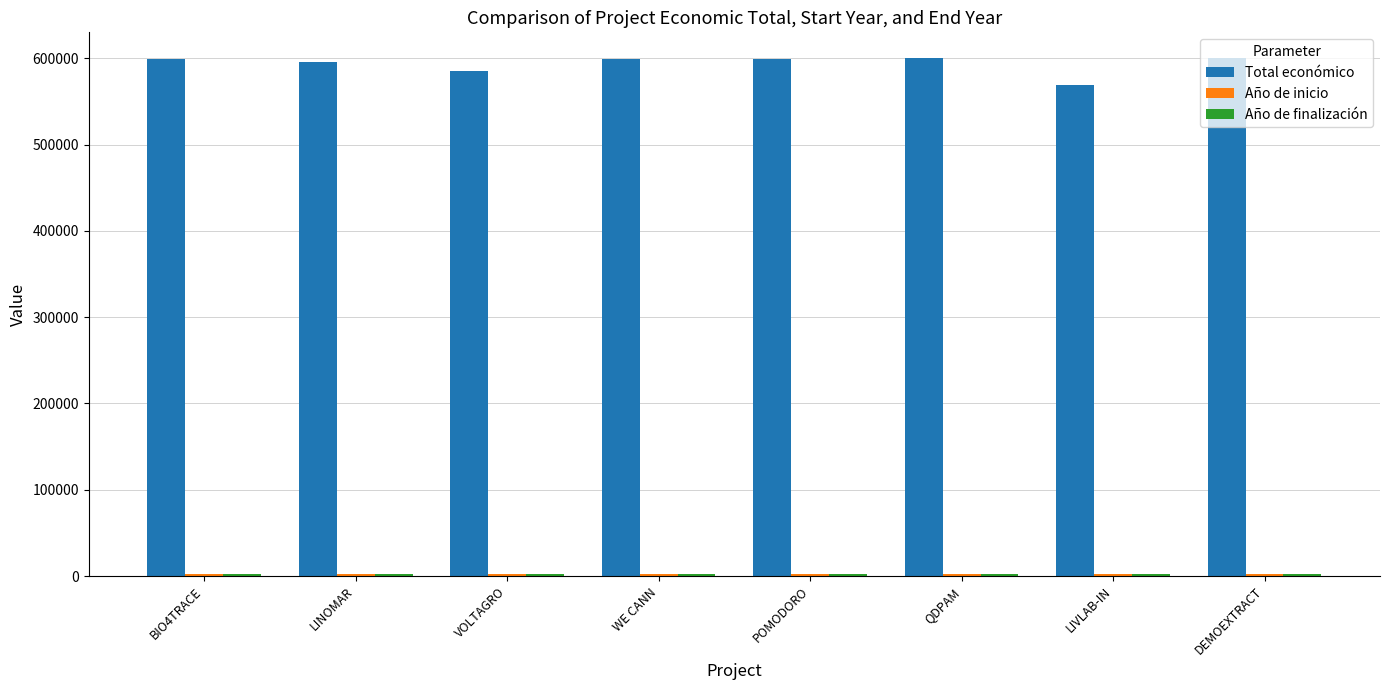

Count the number of categories in the chart.

8